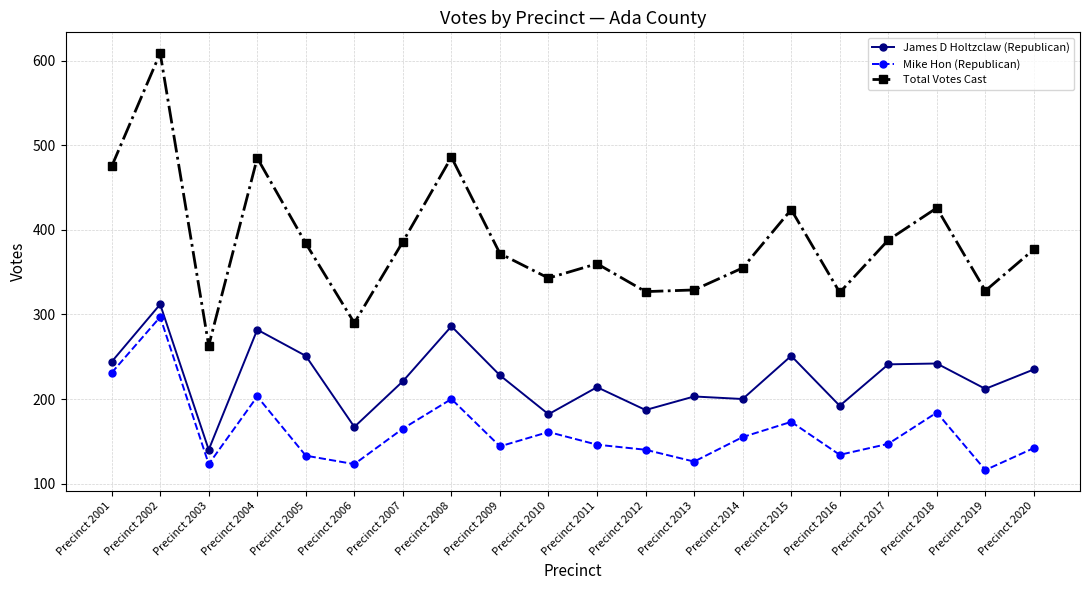

What is the sum of all Mike Hon (Republican) values?

3243